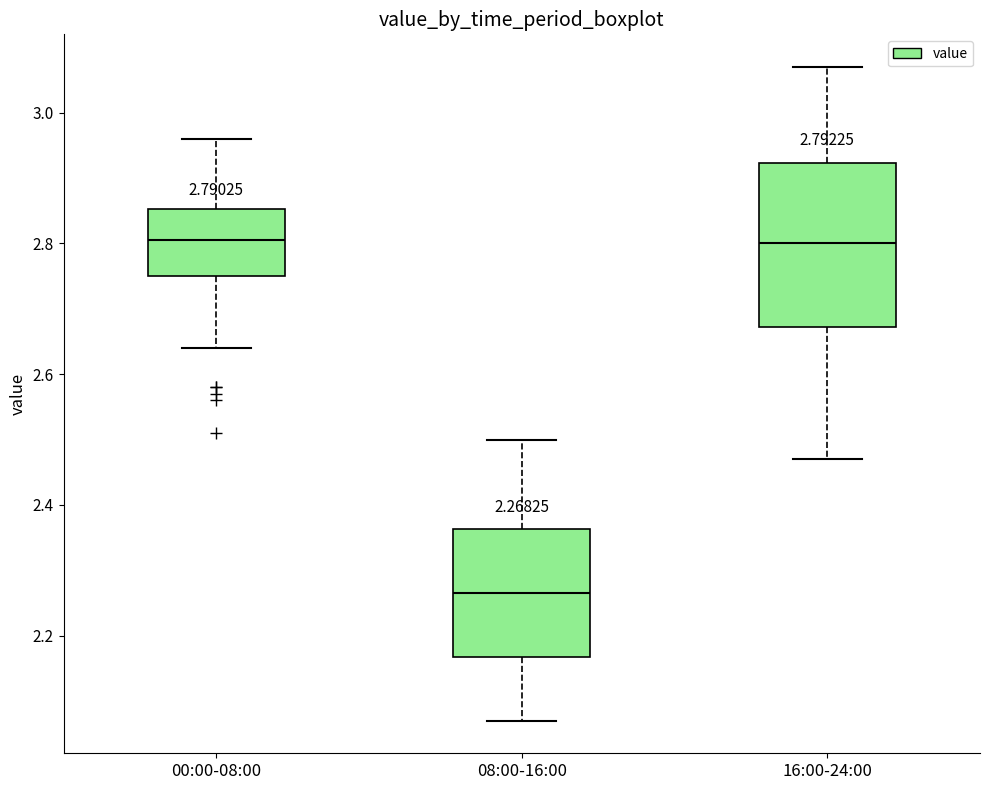

Comparing the boxes themselves (not the whiskers), which one is the tallest?

16:00-24:00